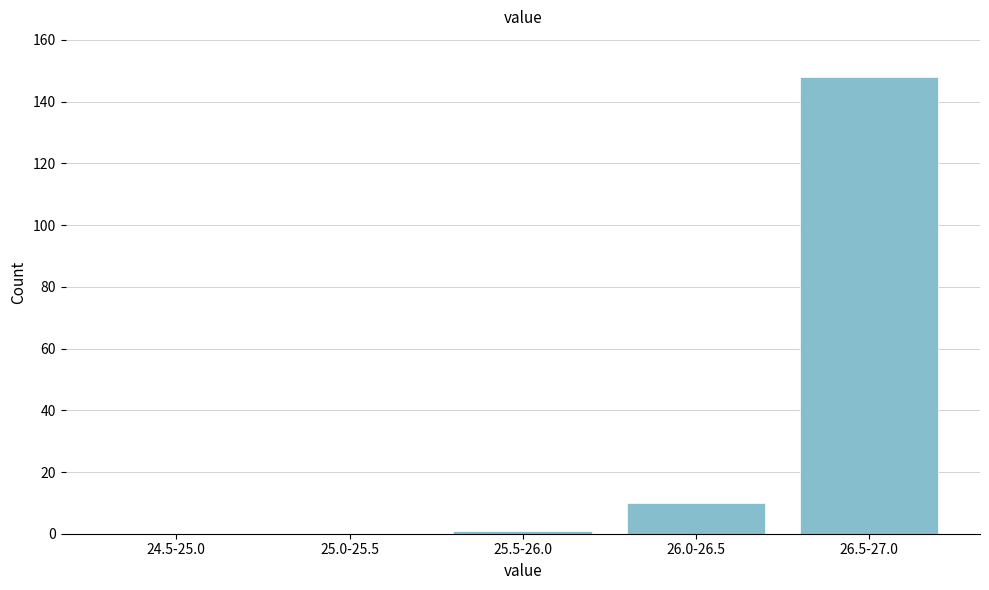

Reading right to left, list all the values displayed in this chart.

26.5-27.0=148	26.0-26.5=10	25.5-26.0=1	25.0-25.5=0	24.5-25.0=0